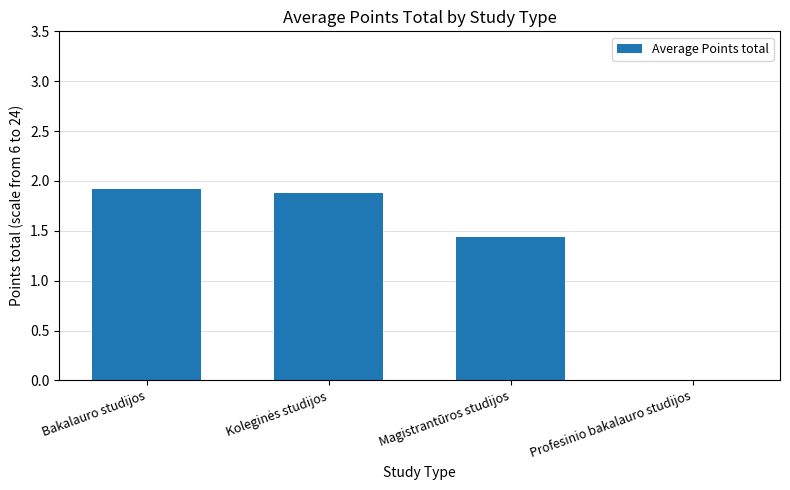

Where does the data first go above 1?

Bakalauro studijos